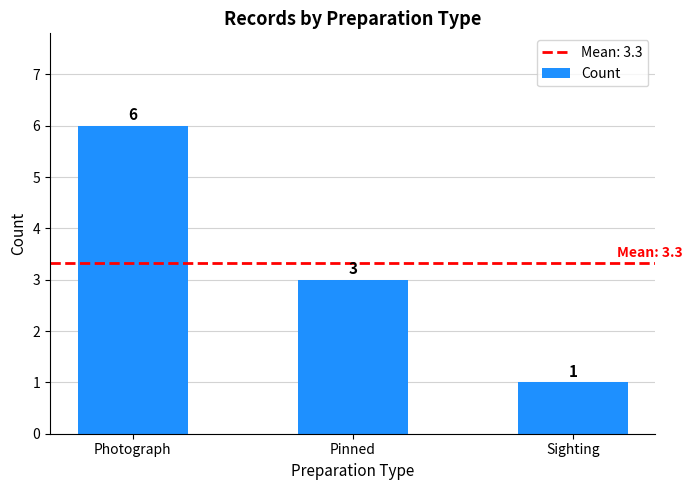

Reading left to right, what are all the values shown in this chart?

Photograph=6	Pinned=3	Sighting=1